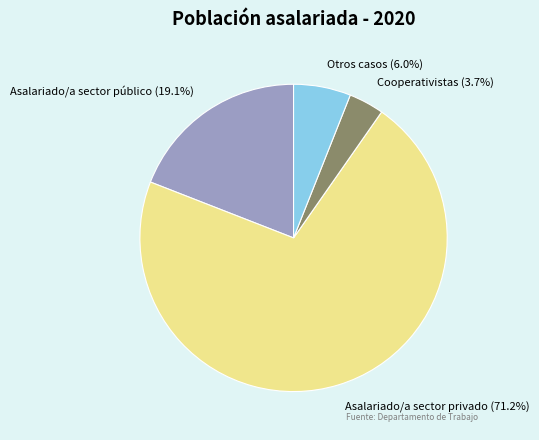

Does any single category account for the majority?

Yes